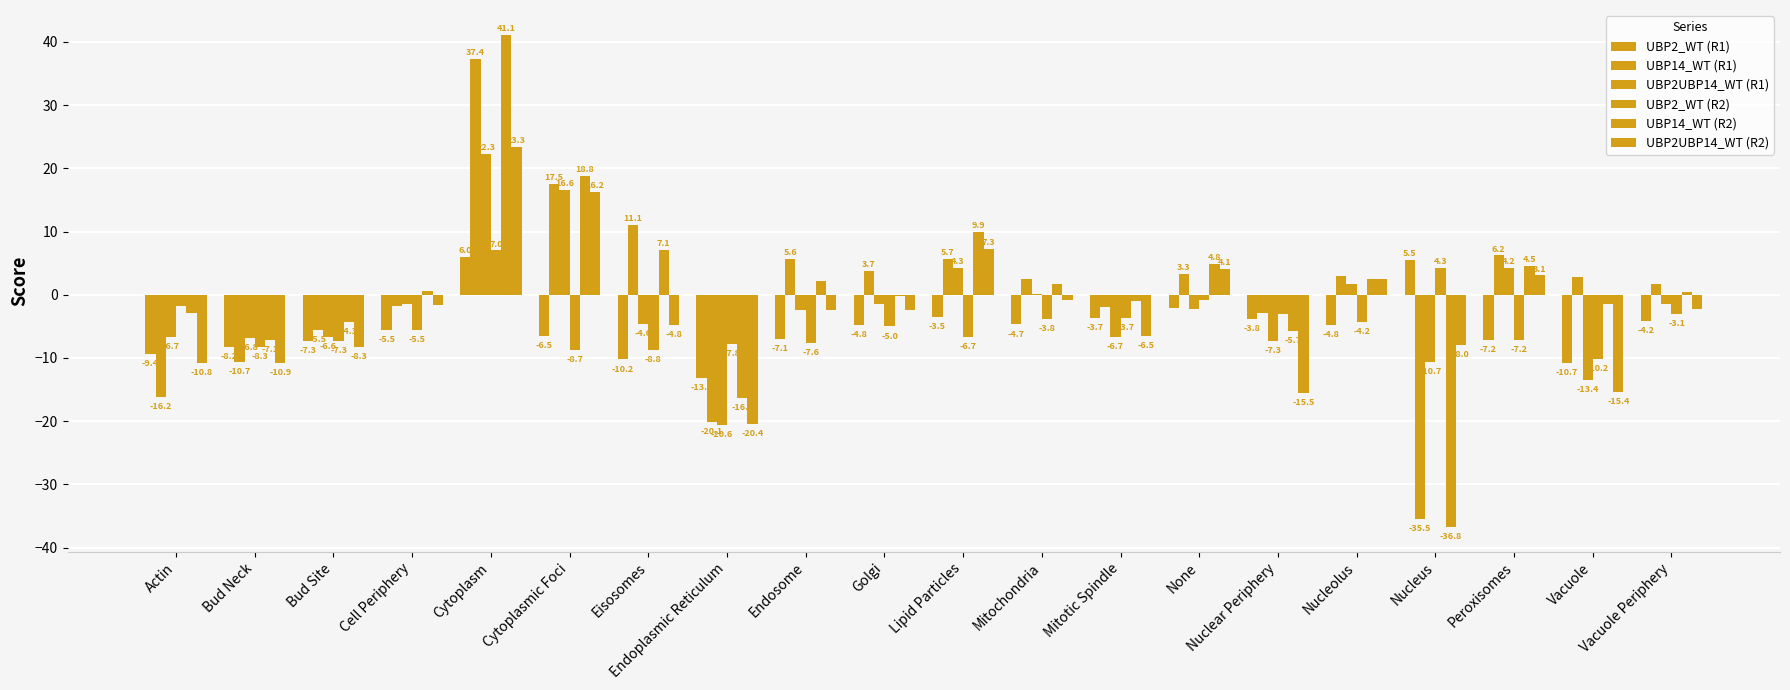

Which series changed the most between Bud Site and Cytoplasm?

UBP14_WT (R2)